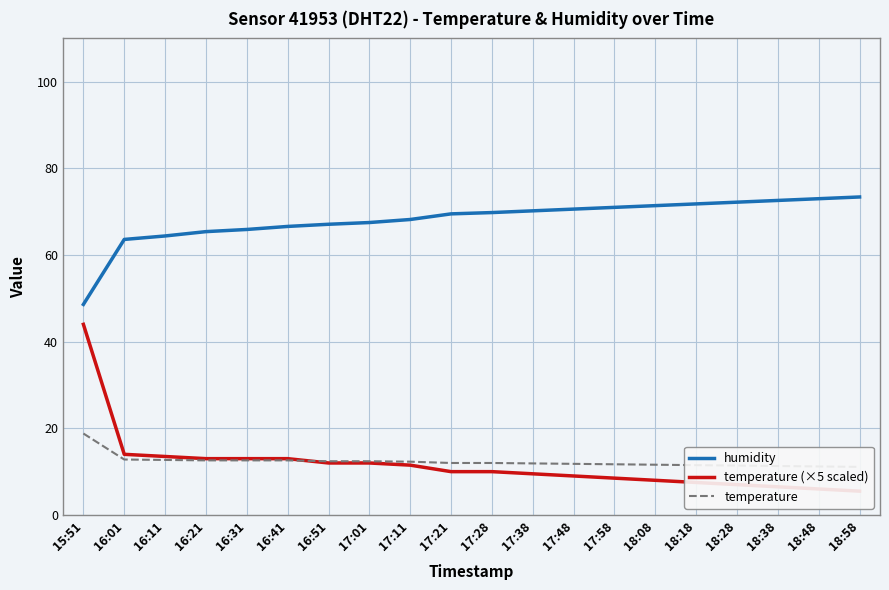

The humidity series shows 73.0 at 18:48. True or false?

True